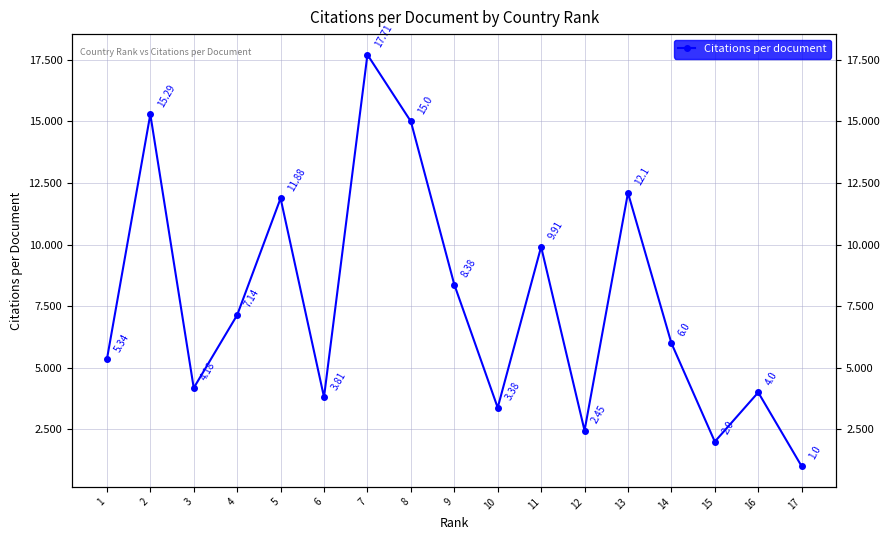

Reading right to left, what are all the values shown in this chart?

1.0	4.0	2.0	6.0	12.1	2.5	9.9	3.4	8.4	15.0	17.7	3.8	11.9	7.1	4.2	15.3	5.3